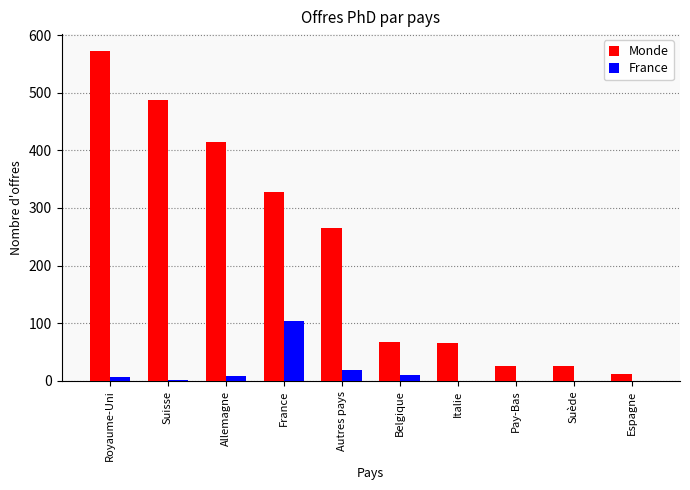

What is the sum of all Monde values?

2262